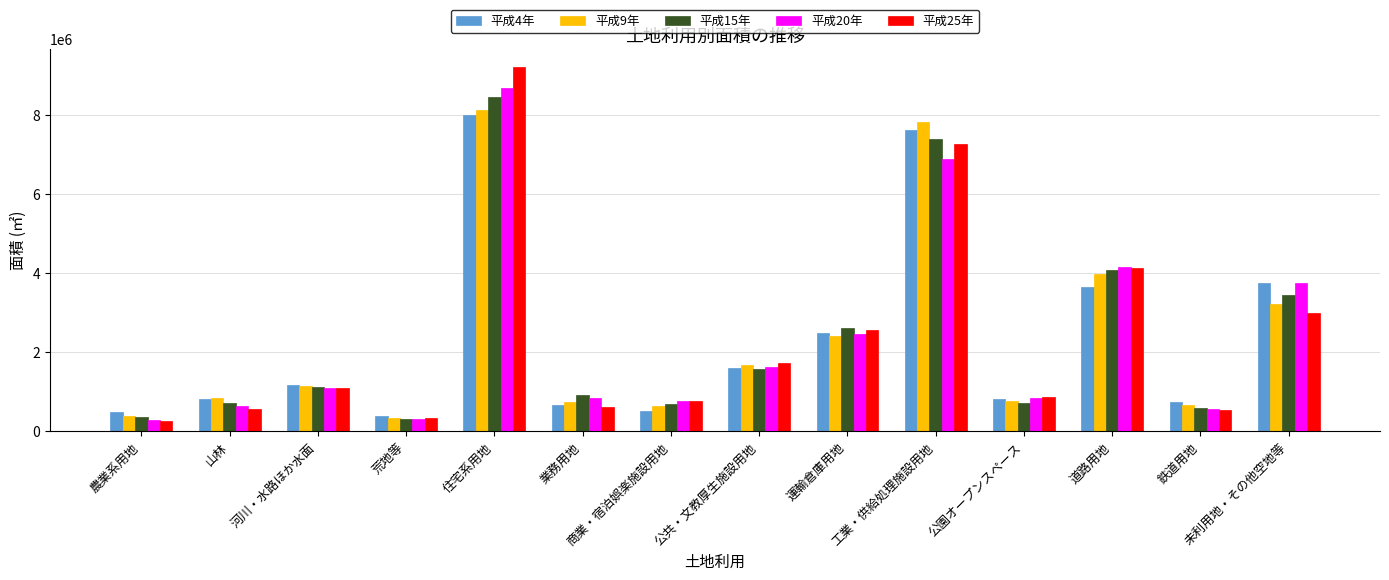

The 平成4年 series shows 489905.2 at 農業系用地. True or false?

True